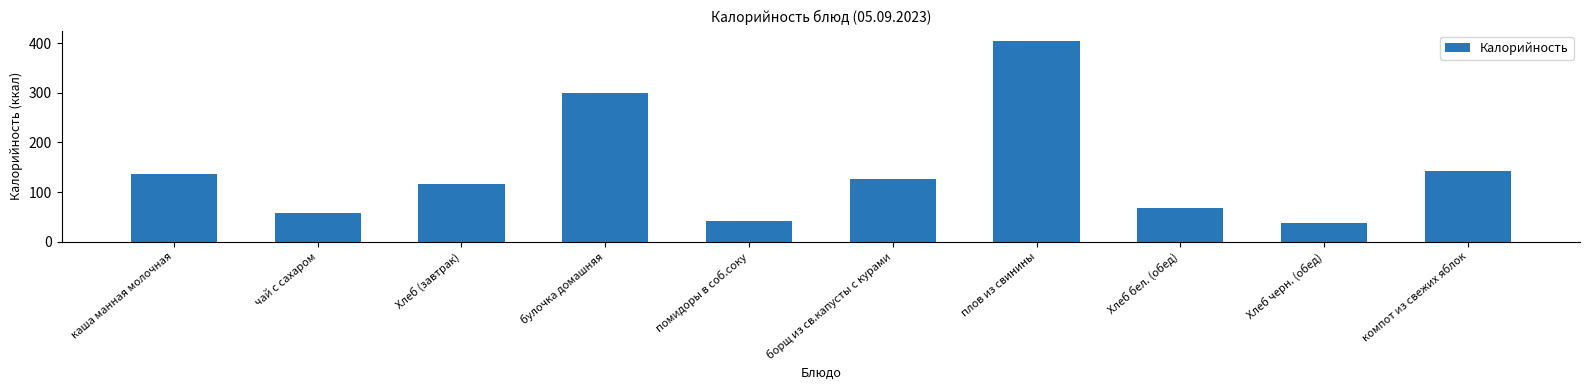

Where does the data first go above 127?

каша манная молочная